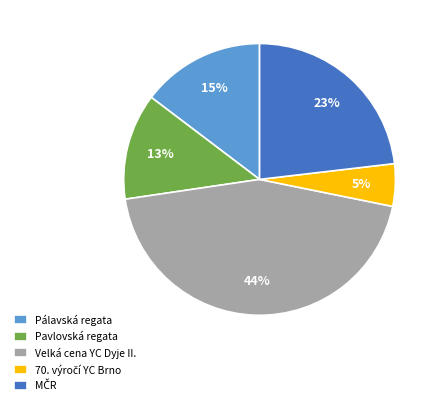

Approximately how many times larger is the value at Pavlovská regata compared to Velká cena YC Dyje II.?

0.3